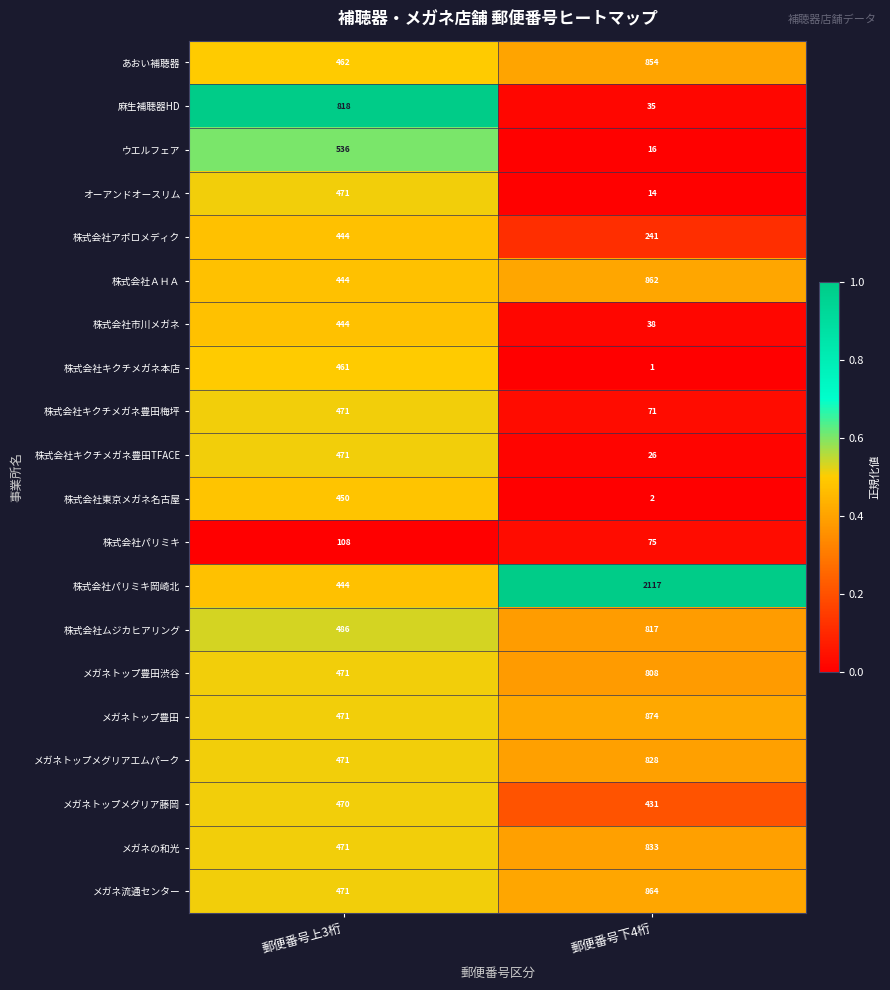

How many categories are shown in the chart?

2